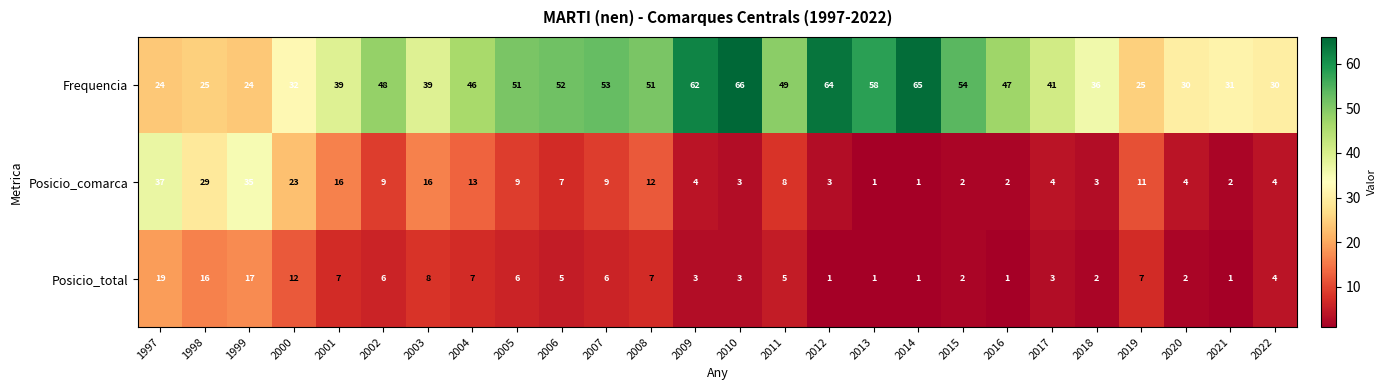

Which series has the largest range (max minus min)?

Frequencia